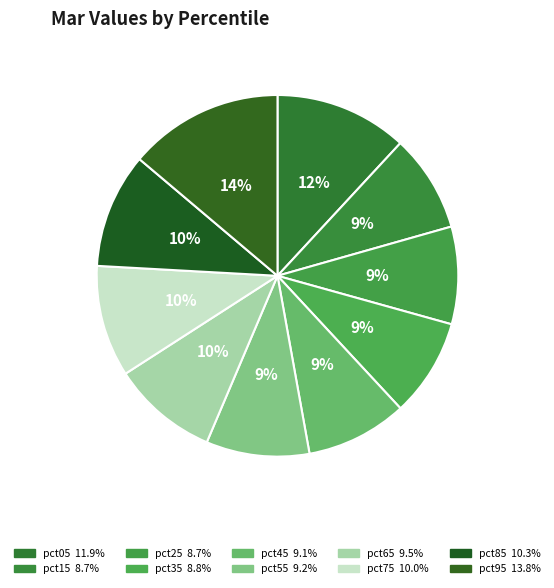

Which category has the smallest portion of the pie?

pct25